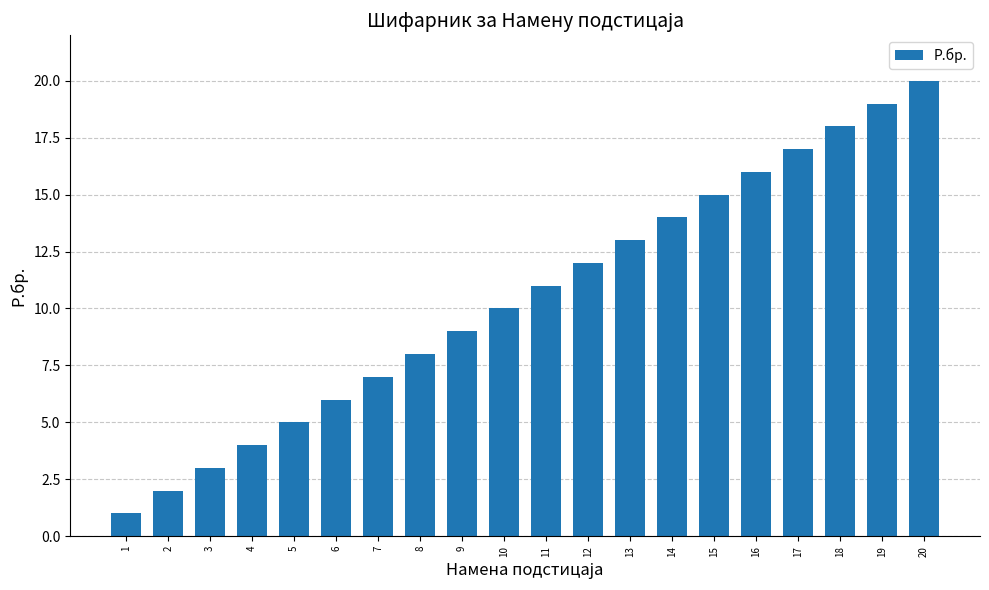

True or false: the data shows 2 at 3.

False